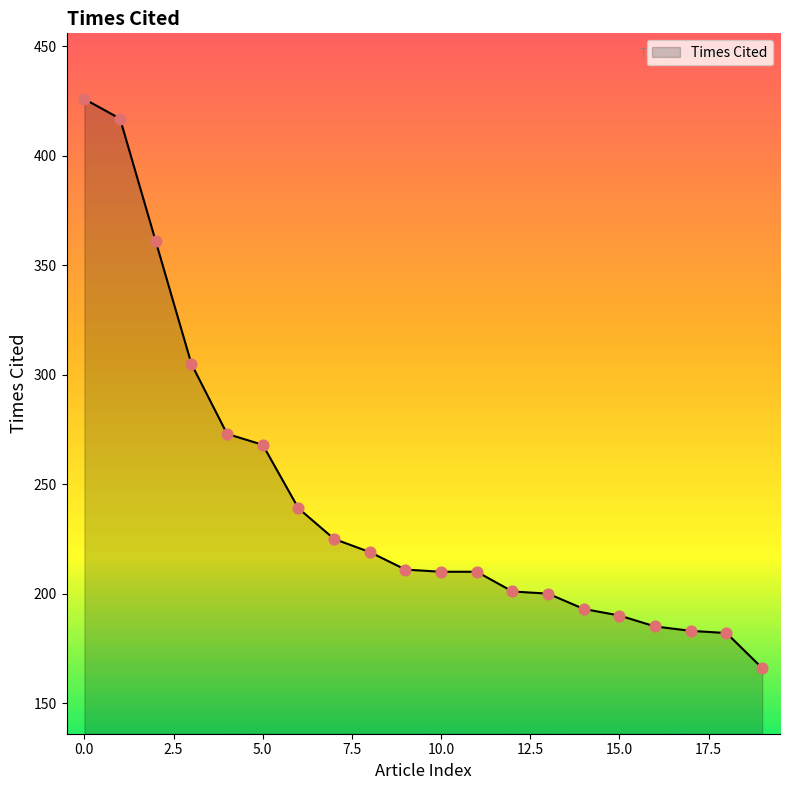

What is the maximum value shown in the chart?

426